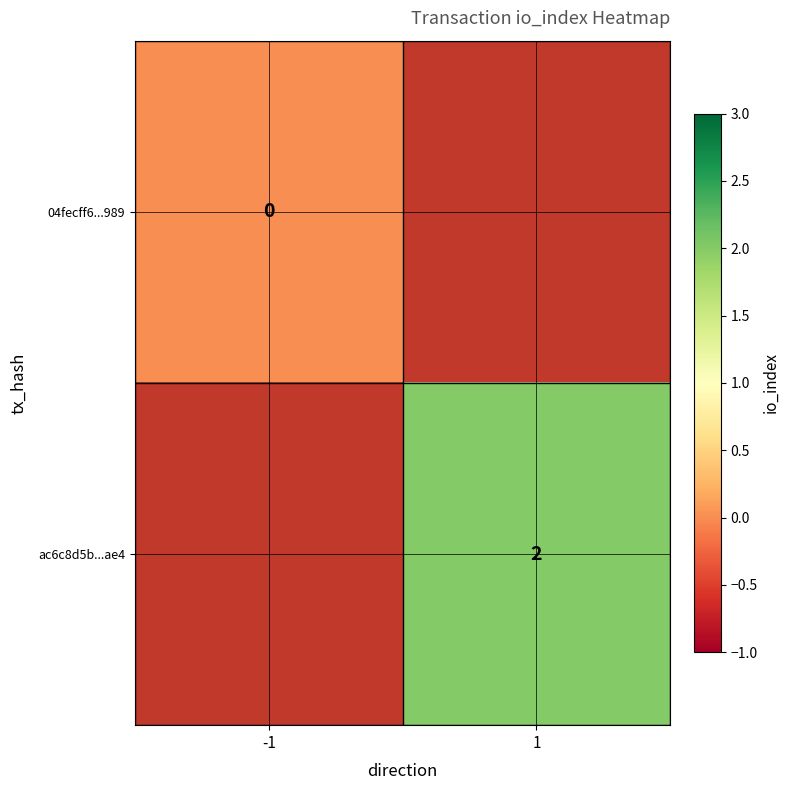

Is it true that ac6c8d5b...ae4 equals 2 at 1?

True